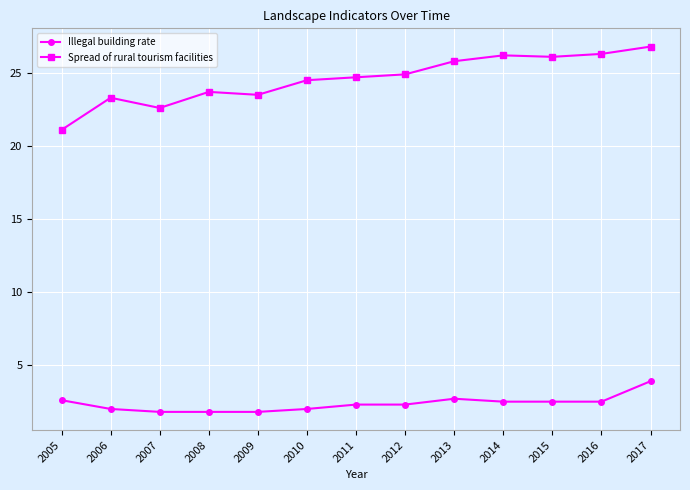

At which label does Illegal building rate reach its peak?

2017